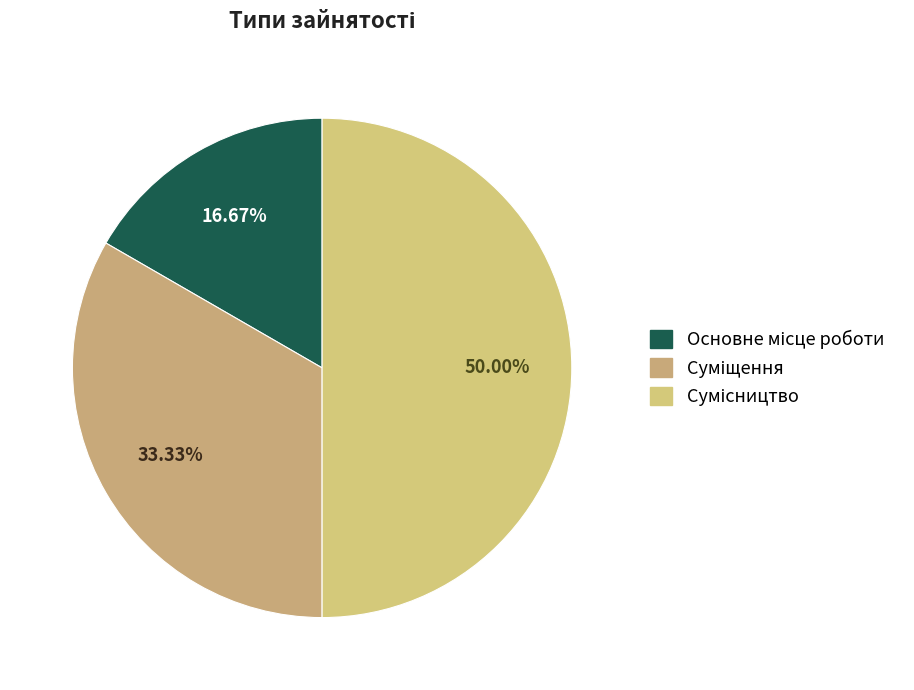

To the nearest percent, what is the difference between the largest and smallest slice percentages?

33%